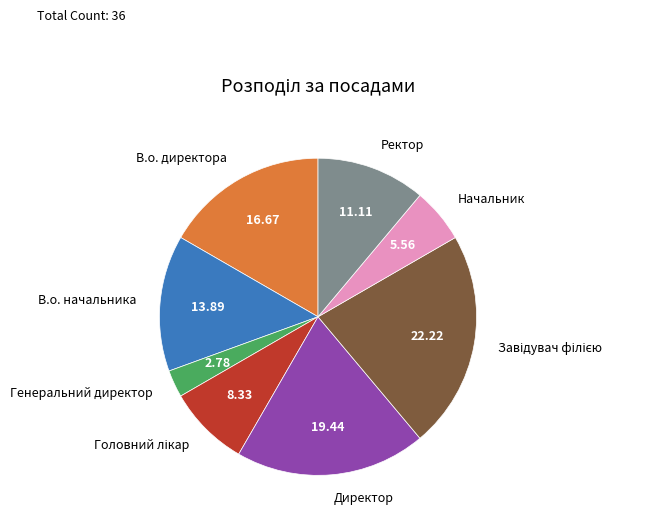

Is there any slice that represents more than half of the pie?

No